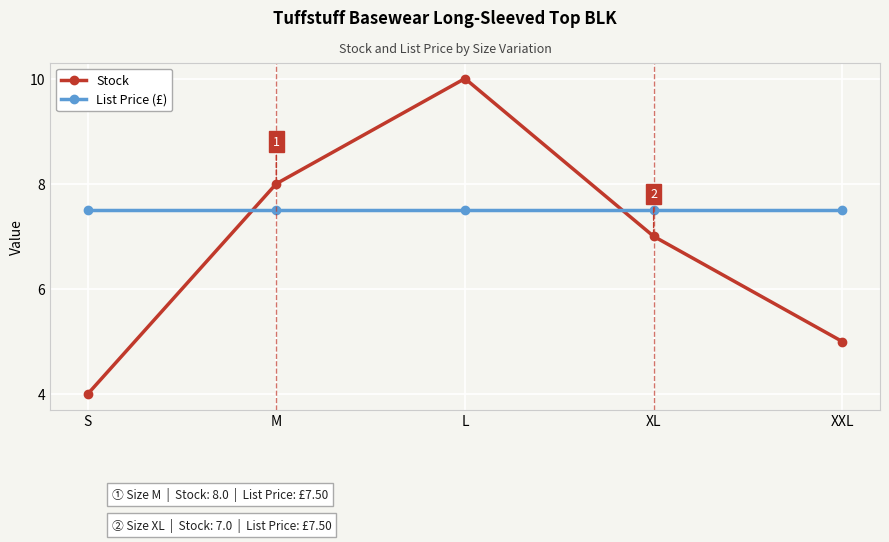

True or false: Stock has a value of 2.0 at M.

False